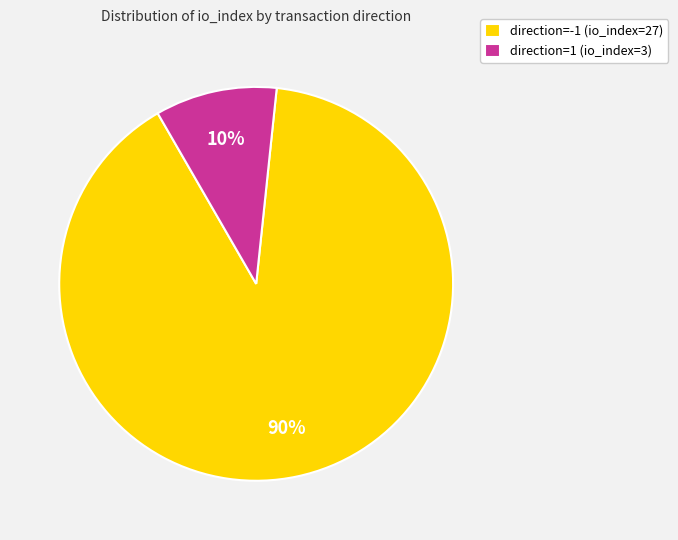

Which slice represents more than half of the pie?

direction=-1 (io_index=27)